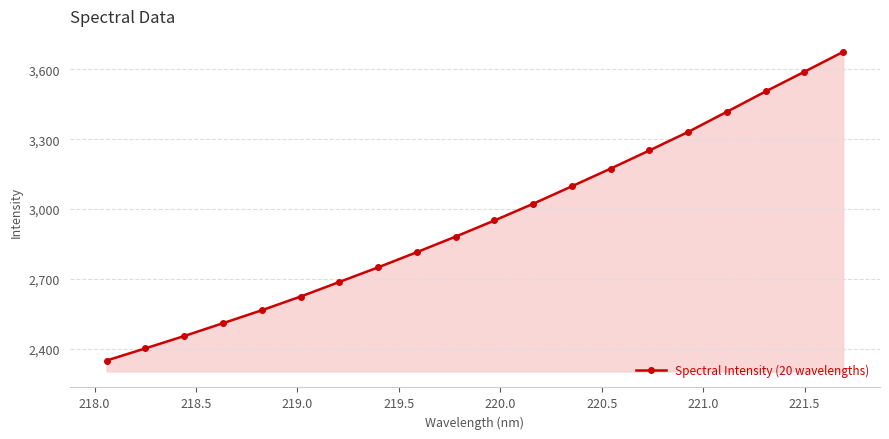

What is the value of the 20th point from the left?

3674.1